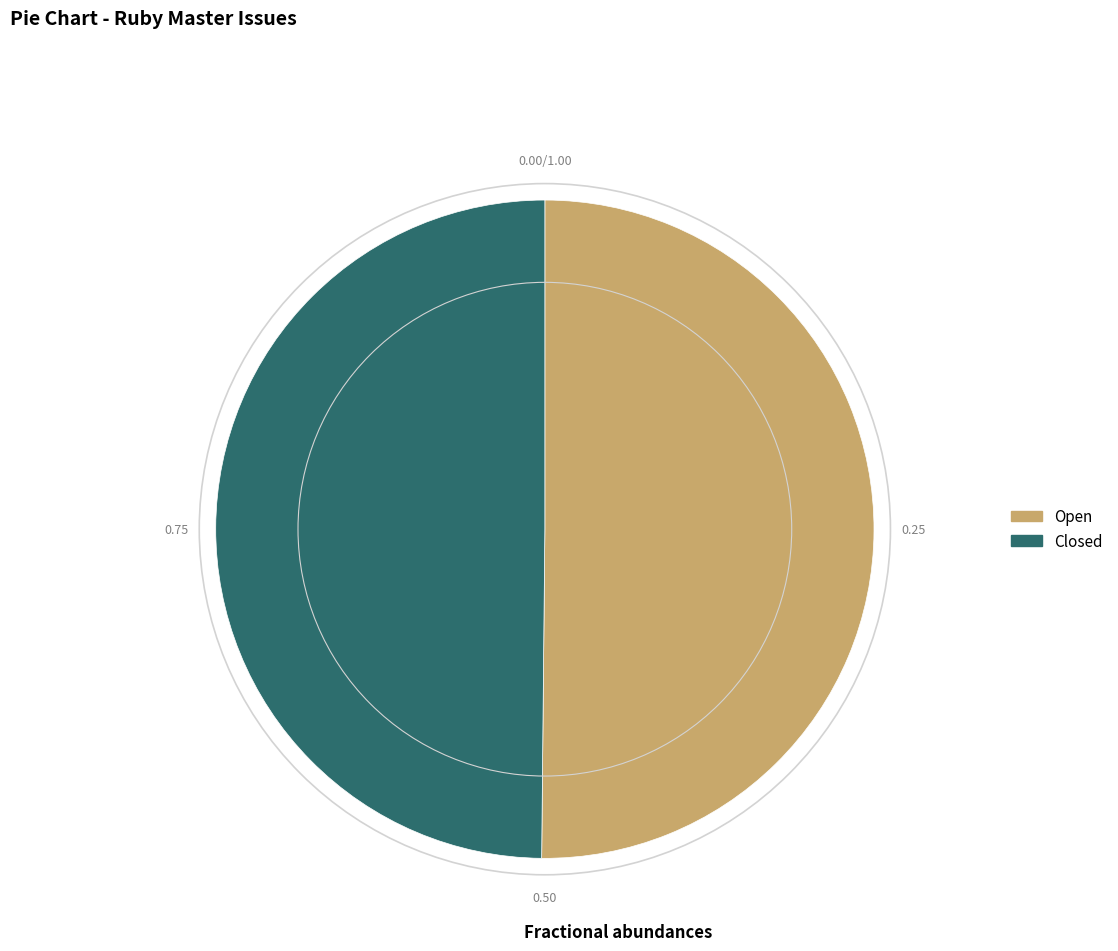

Combined, do Open and Closed account for over 50%?

Yes